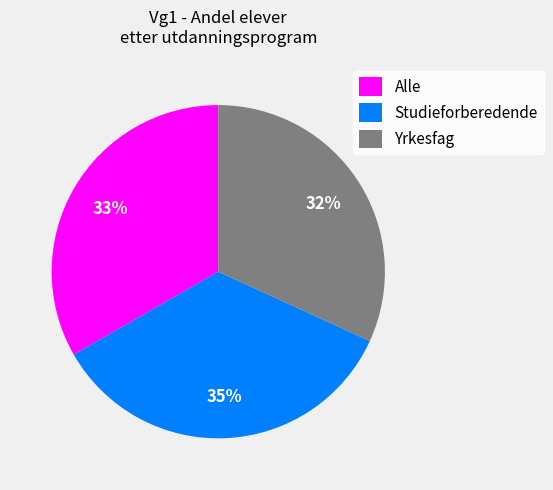

What is the smallest slice in the pie chart?

Yrkesfag